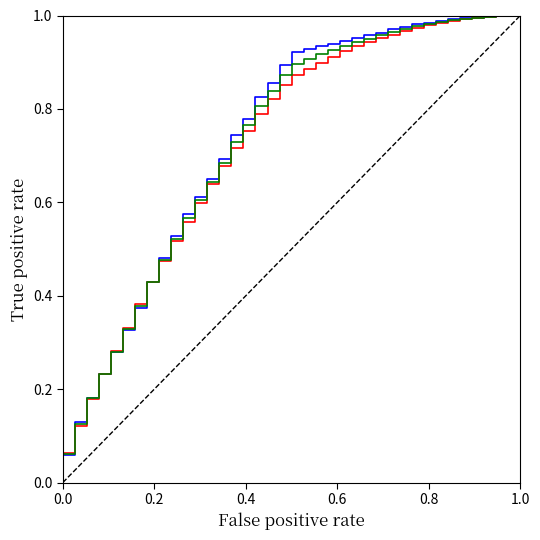

True or false: quantity has a value of 0.2 at 1.0.

False